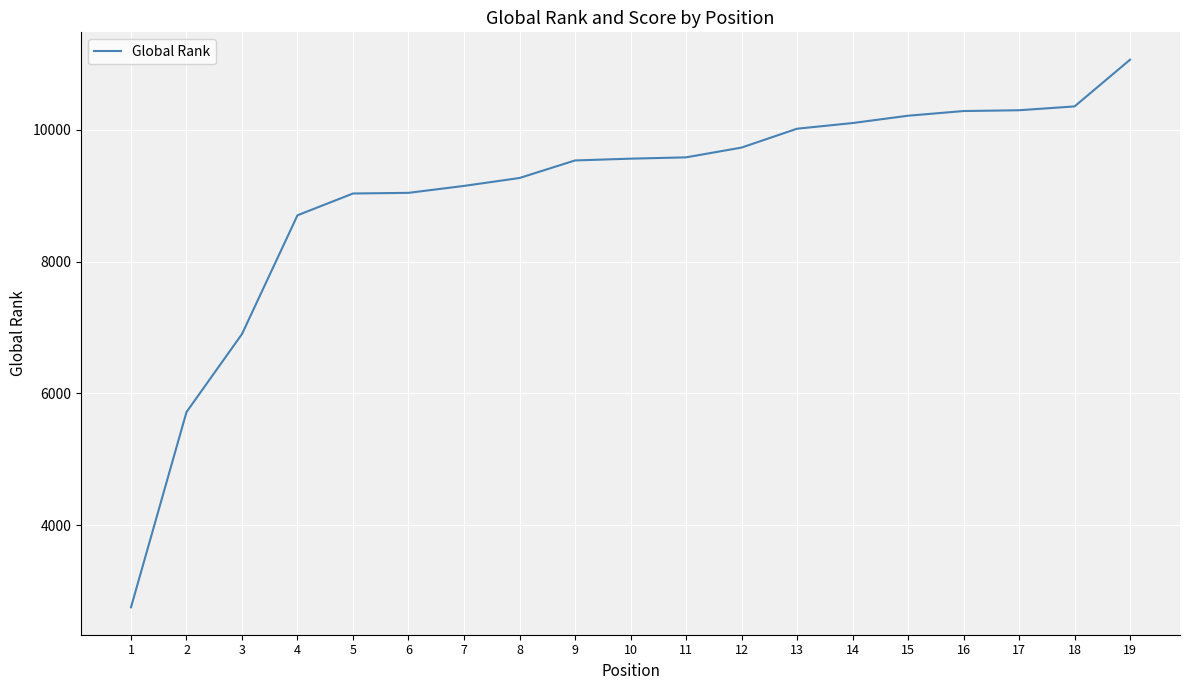

What is the change in value from 2 to 3?

+1183